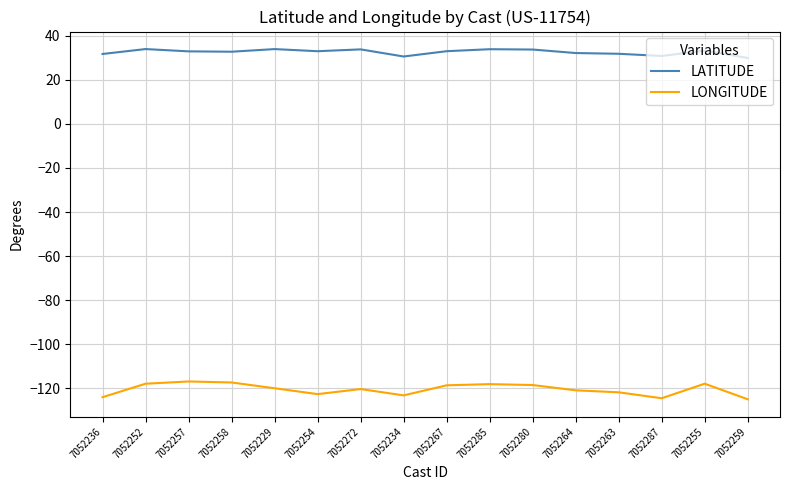

Which series has the widest spread of values?

LONGITUDE